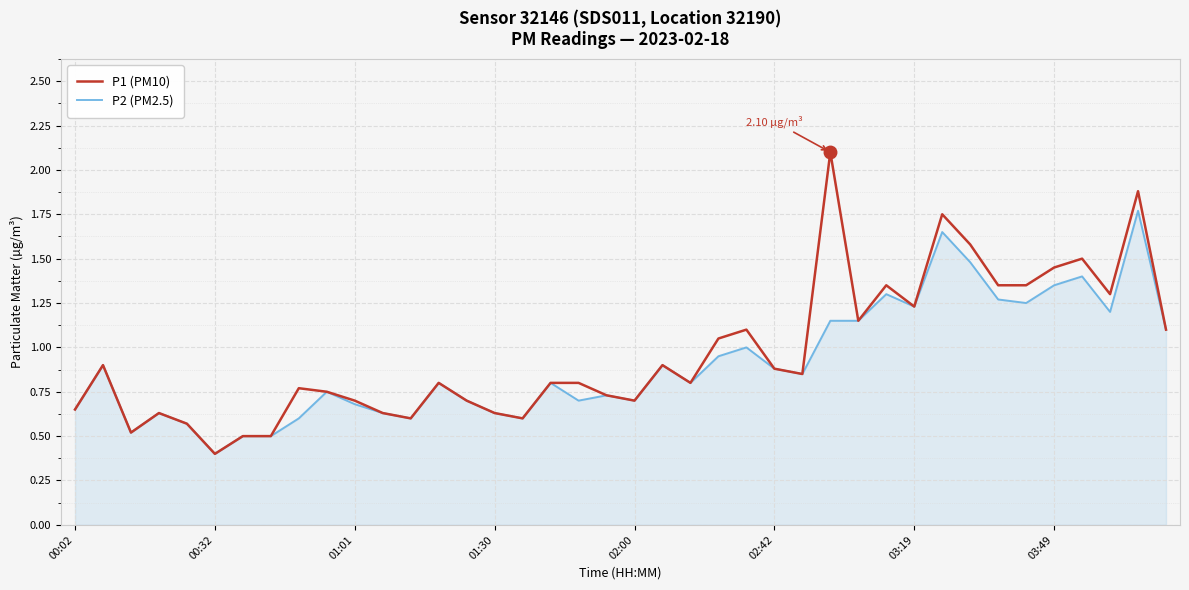

List the series in order of their peak value, lowest first.

P2 (PM2.5), P1 (PM10)